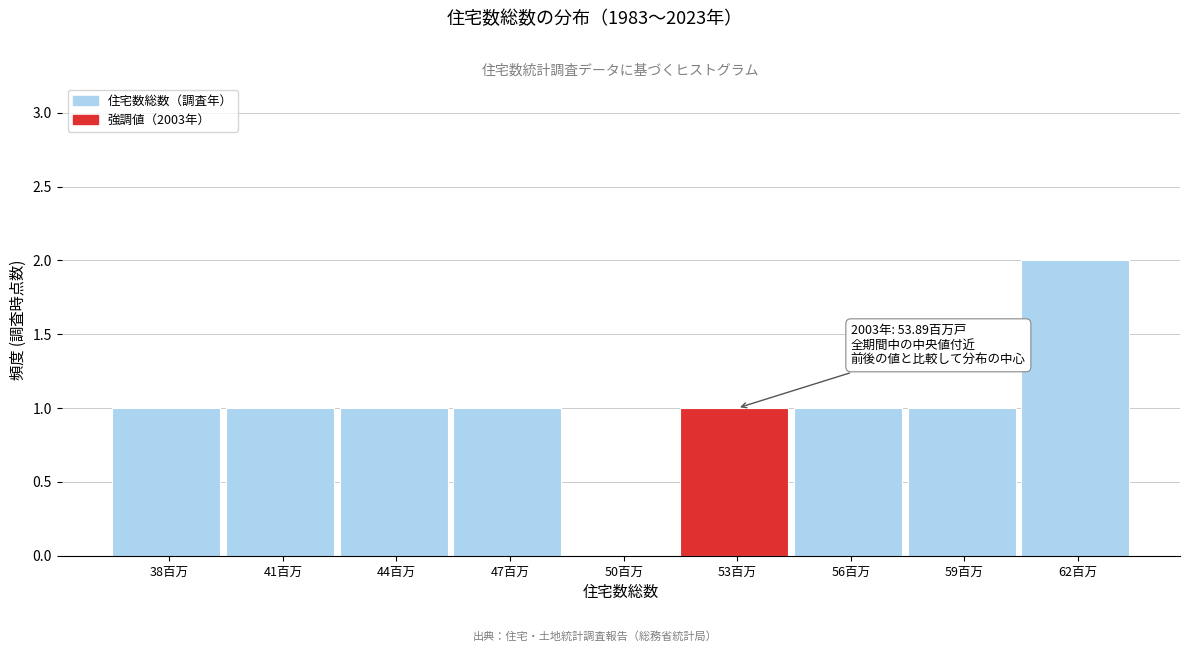

Reading right to left, what are all the values shown in this chart?

62百万=2	59百万=1	56百万=1	53百万=1	50百万=0	47百万=1	44百万=1	41百万=1	38百万=1